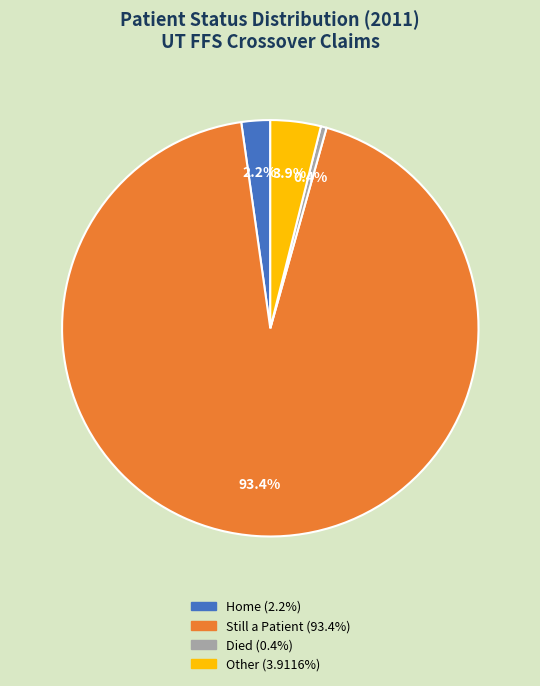

Is there any slice that represents more than half of the pie?

Yes